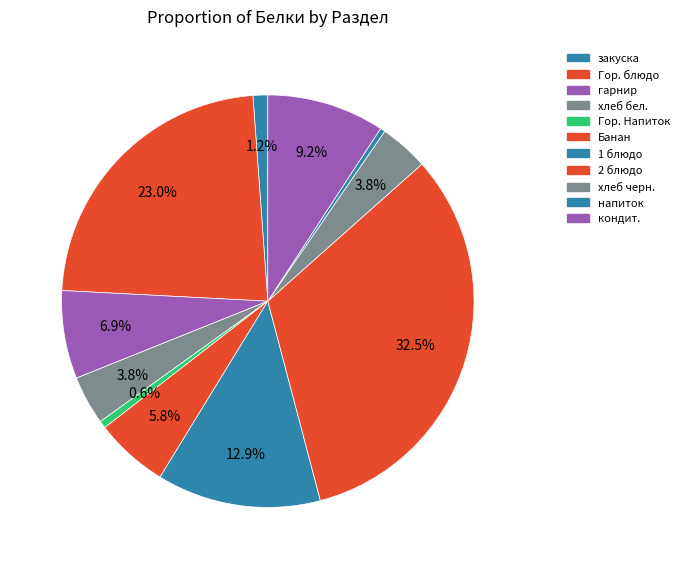

How many segments does this pie chart have?

11